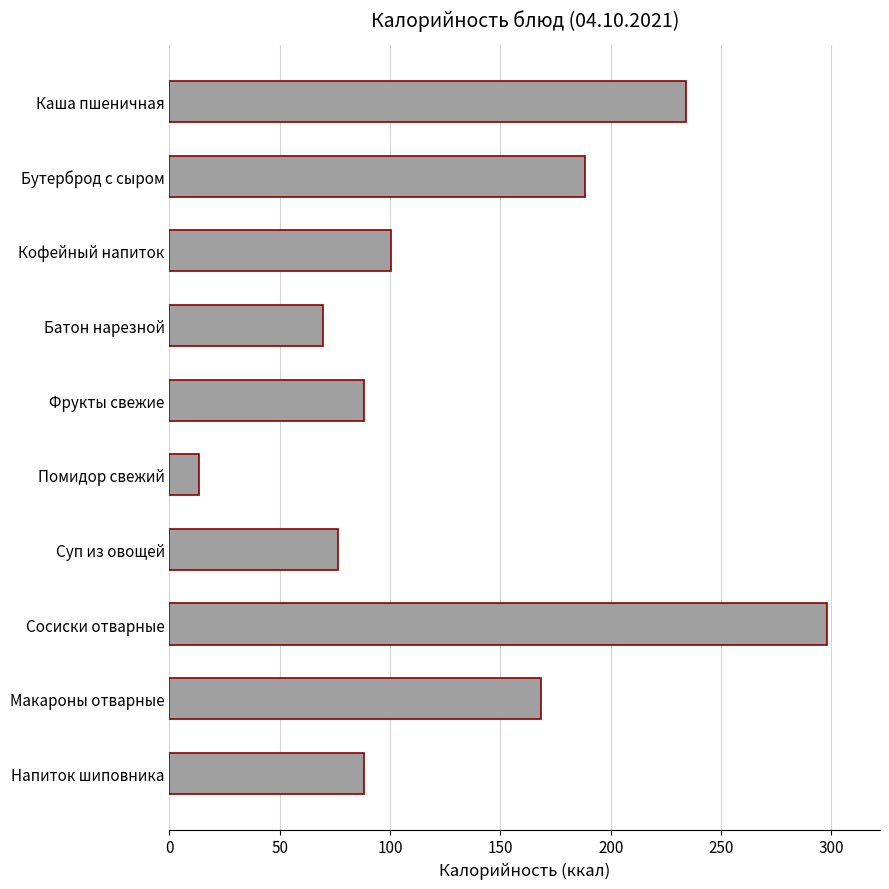

Count the number of categories in the chart.

10